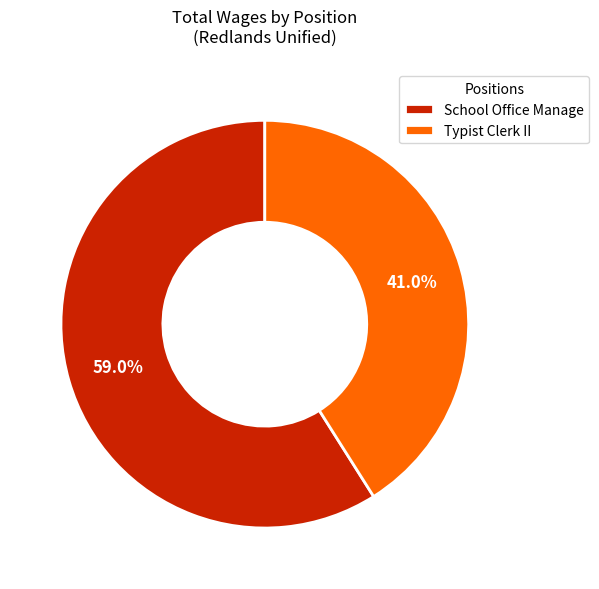

The Typist Clerk II slice represents 41% of the pie. True or false?

True